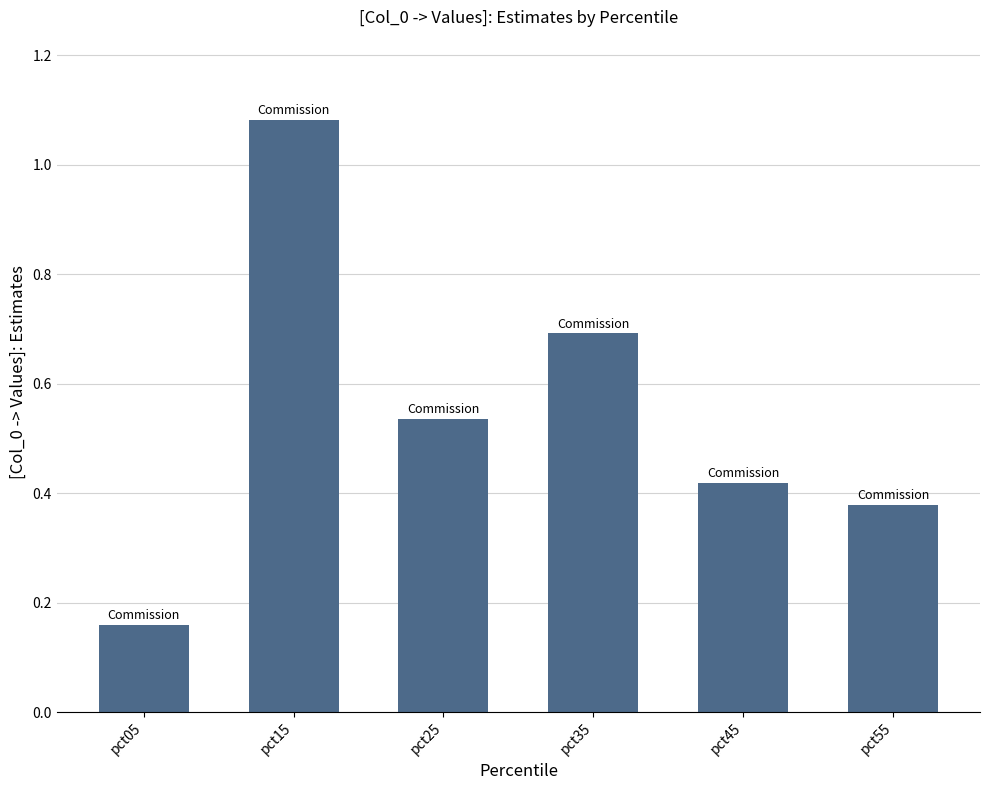

Between pct35 and pct05, which is larger?

pct35